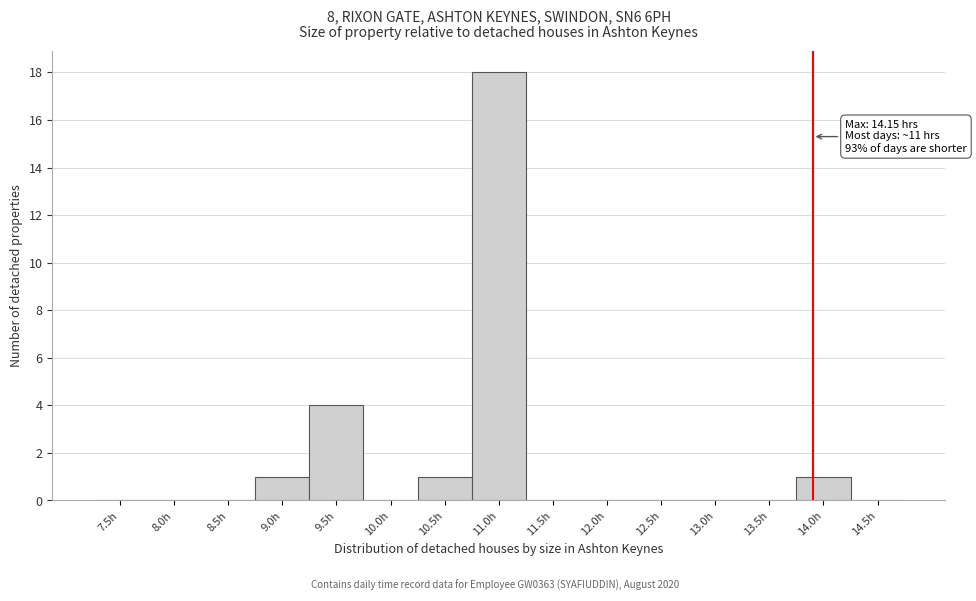

Reading left to right, what are all the values shown in this chart?

7.5h=0	8.0h=0	8.5h=0	9.0h=1	9.5h=4	10.0h=0	10.5h=1	11.0h=18	11.5h=0	12.0h=0	12.5h=0	13.0h=0	13.5h=0	14.0h=1	14.5h=0